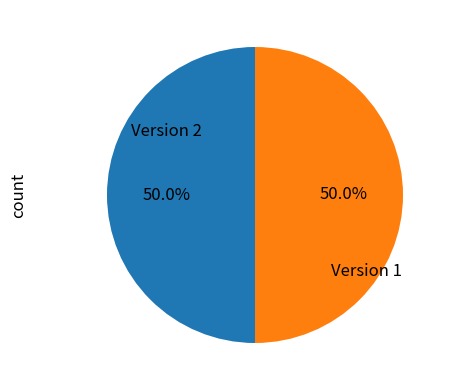

Is the sum of Version 2 and Version 1 greater than half?

Yes